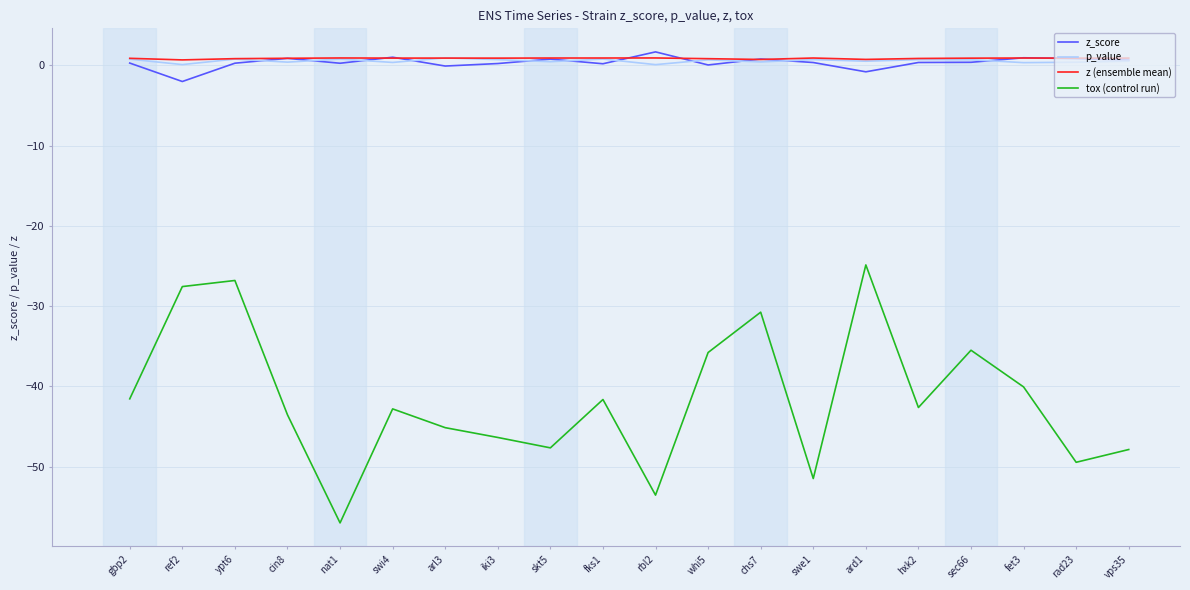

True or false: z (ensemble mean) and tox (control run) intersect in this chart.

False